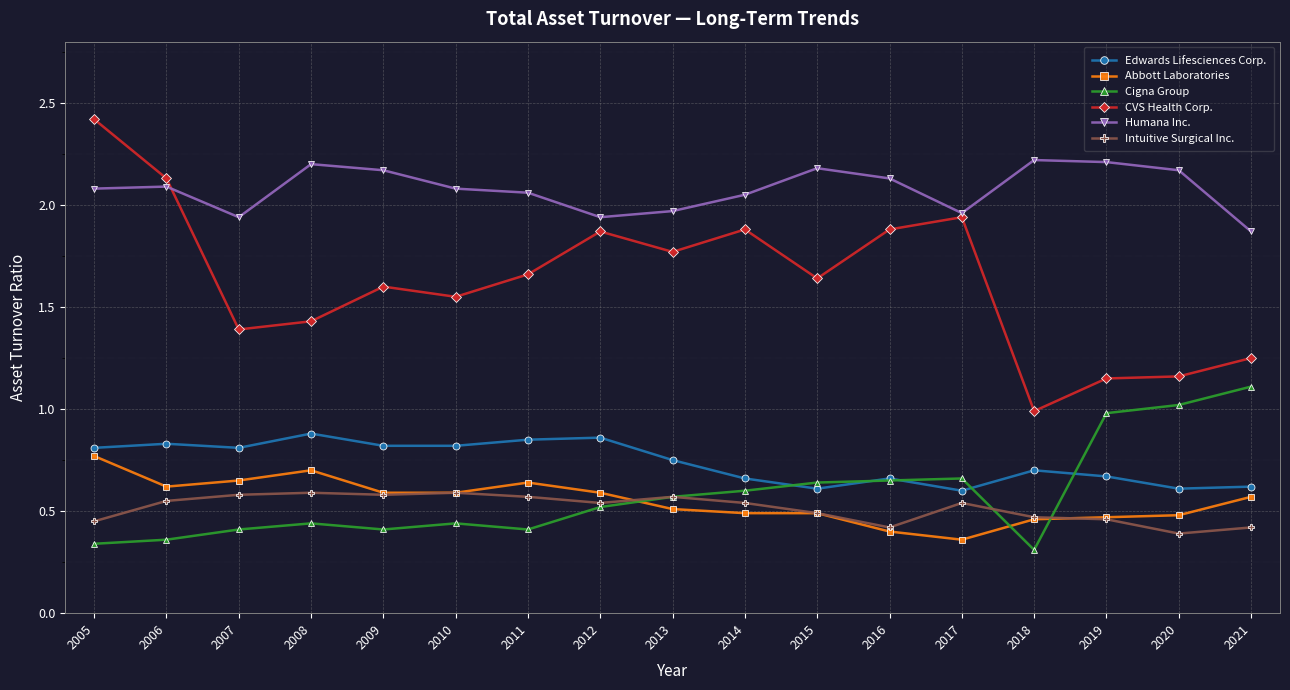

Which series has the largest range (max minus min)?

CVS Health Corp.